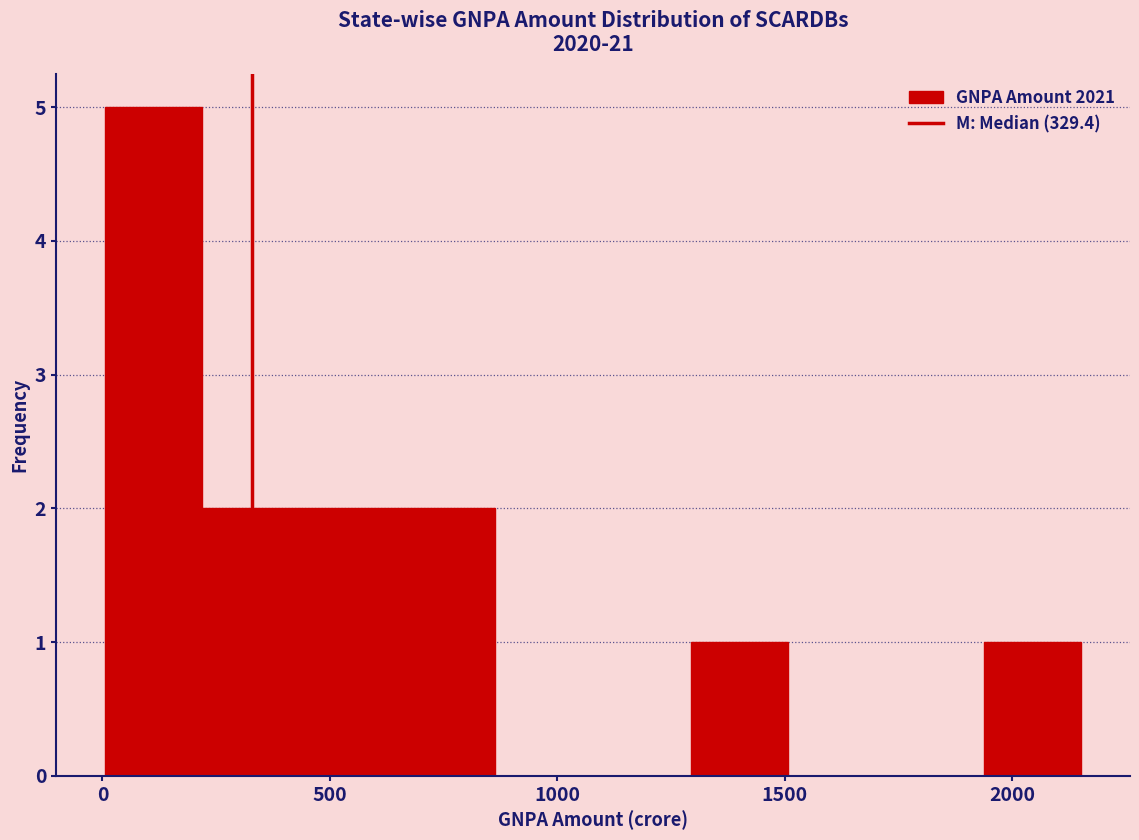

Reading left to right, transcribe this chart: for each bar, give the range it covers on the x-axis and its height. Neither the bar edges nor the heights are printed on the chart, so give them approximately, as read against the axes.

0 to 200: 5
200 to 450: 2
450 to 650: 2
650 to 850: 2
850 to 1100: 0
1100 to 1300: 0
1300 to 1500: 1
1500 to 1700: 0
1700 to 1950: 0
1950 to 2150: 1